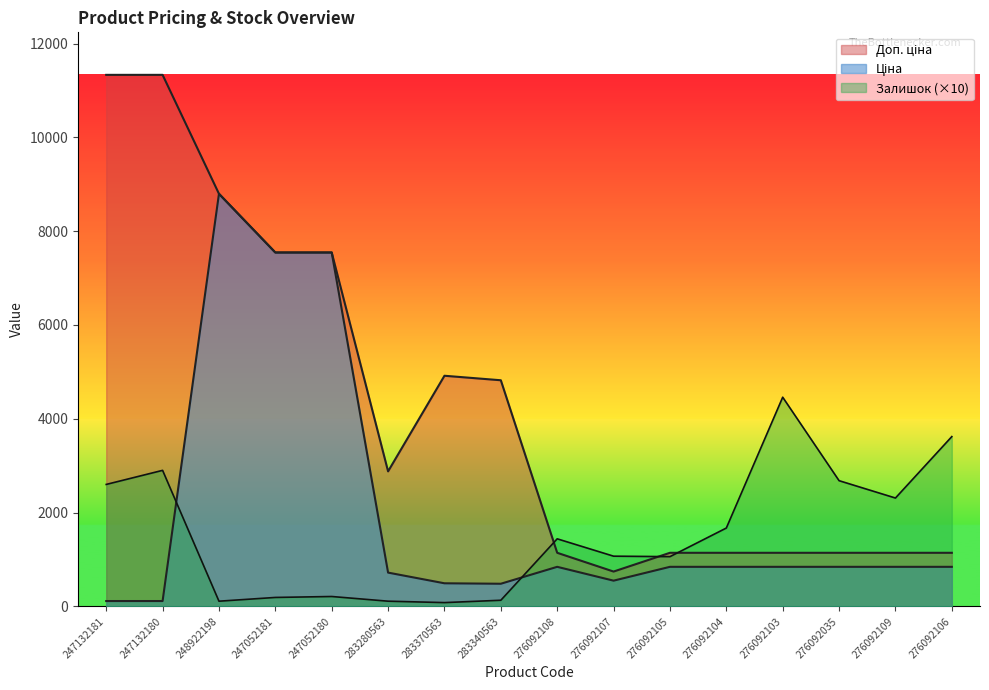

Is it true that Доп. ціна equals 4821.4 at 283340563?

True